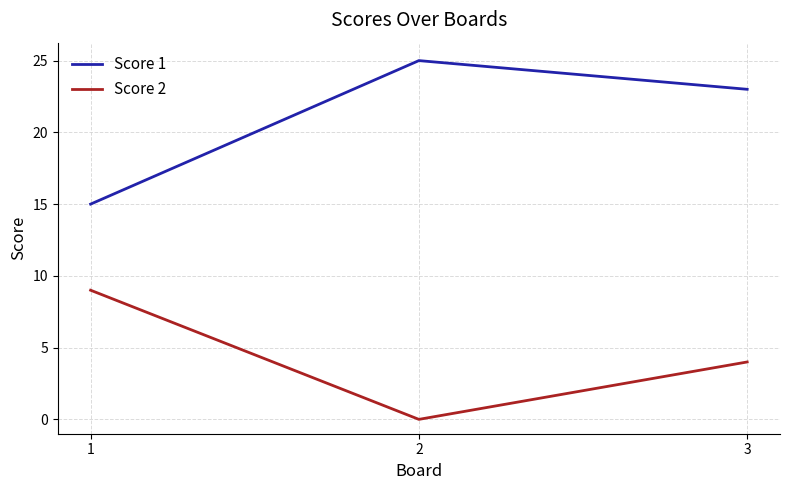

Rank the categories by Score 1 value from lowest to highest.

1, 3, 2